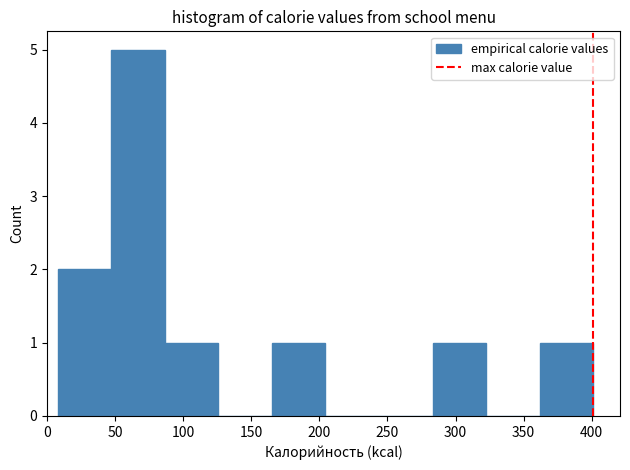

Reading left to right, list every bar in this chart as the range it spans on the x-axis followed by its height. Neither the bar edges nor the heights are printed on the chart, so give them approximately, as read against the axes.

10 to 45: 2
45 to 85: 5
85 to 125: 1
125 to 165: 0
165 to 205: 1
205 to 245: 0
245 to 285: 0
285 to 320: 1
320 to 360: 0
360 to 400: 1